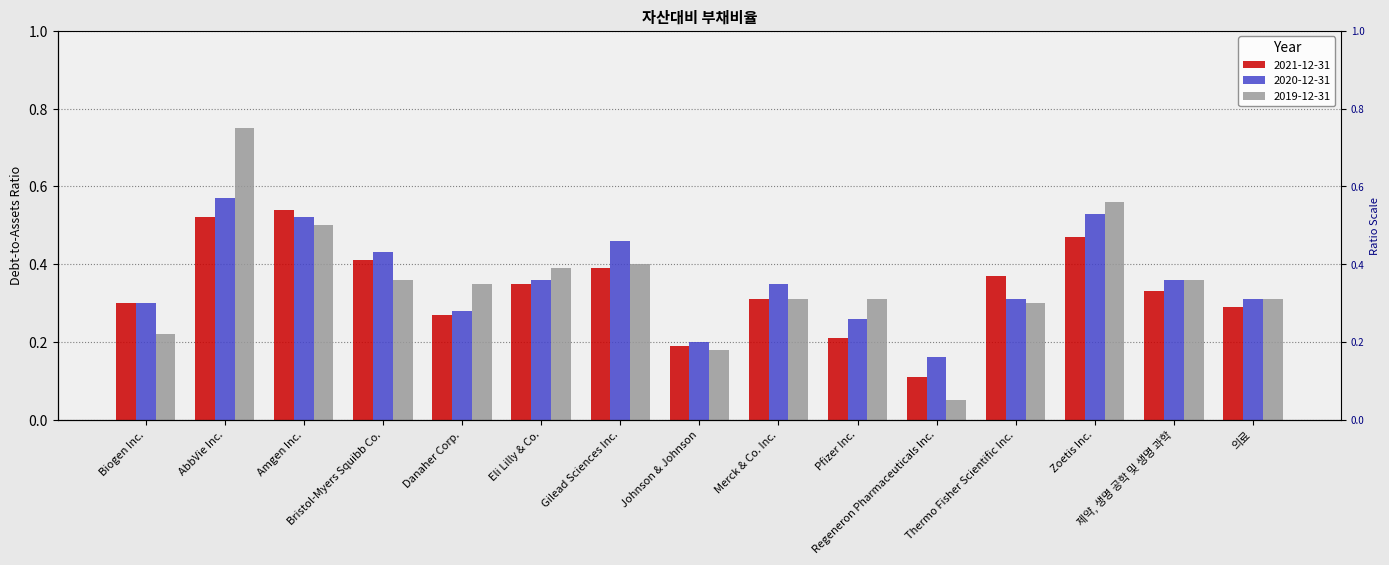

At how many categories does at least one series exceed 0?

15